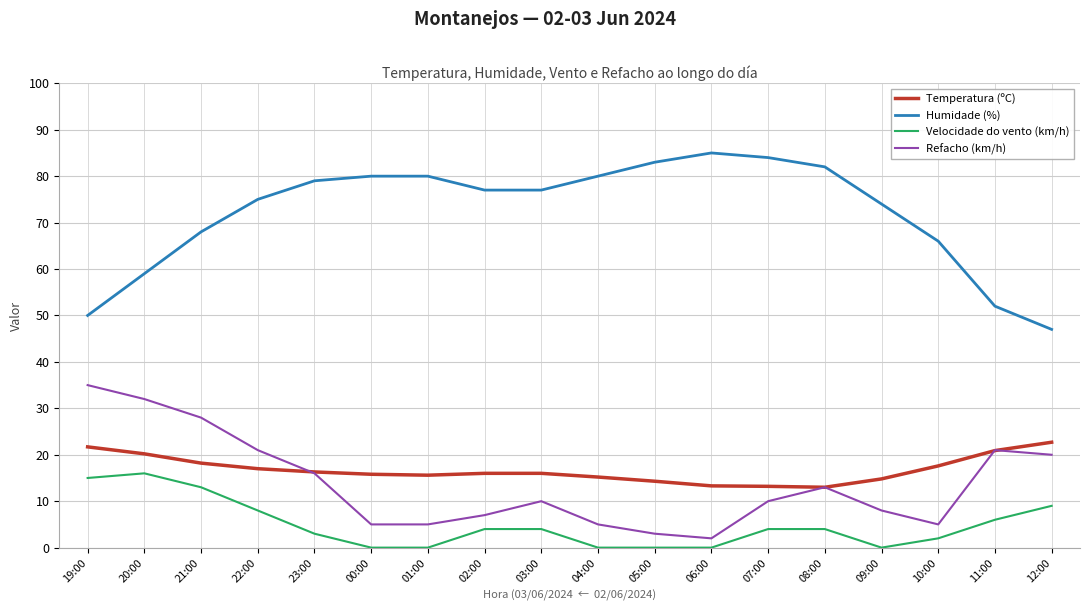

True or false: Temperatura (ºC) and Humidade (%) intersect in this chart.

False